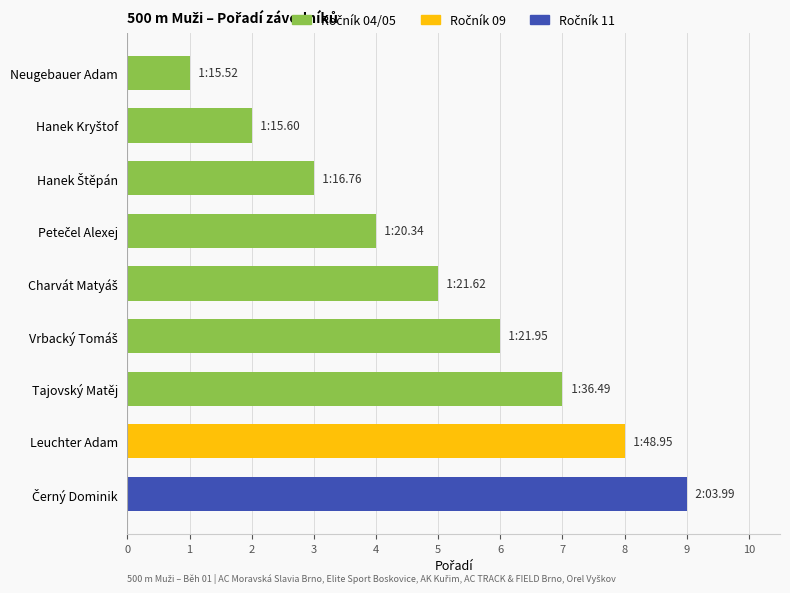

What is the difference between the second highest and second lowest values?

6